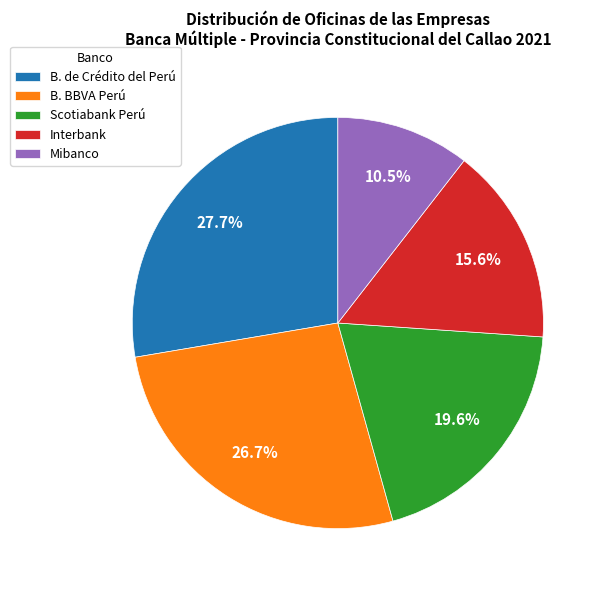

Which slice is the smallest?

Mibanco